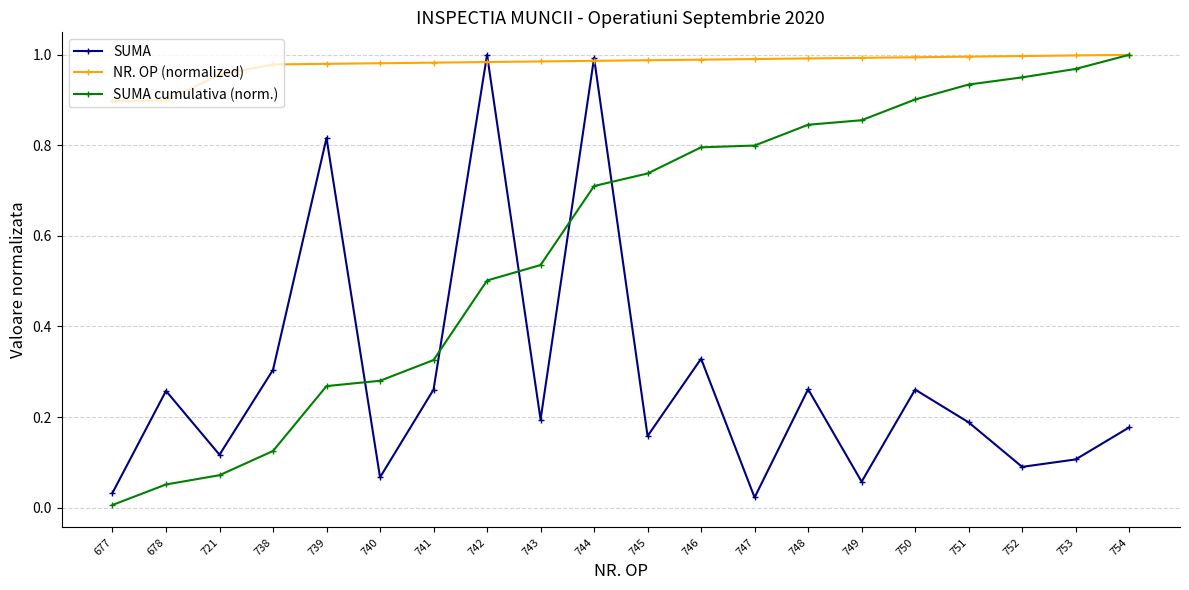

Which category has the highest value in the SUMA cumulativa (norm.) series?

754